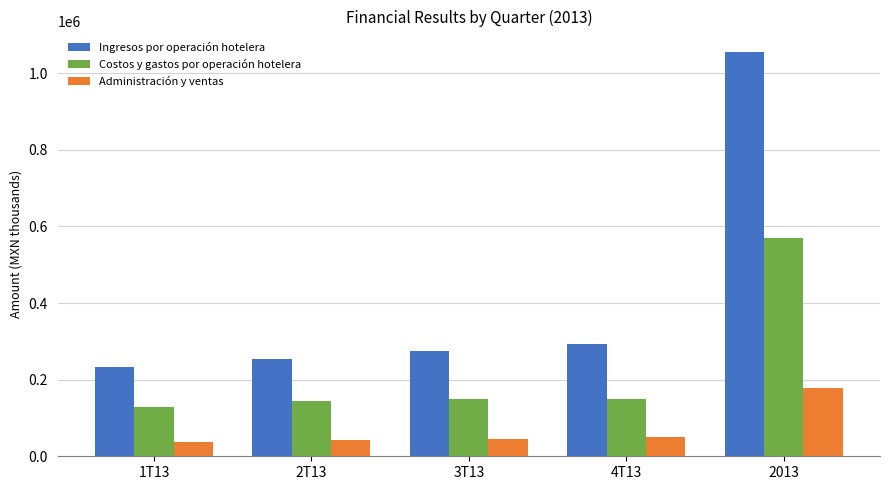

The value of Administración y ventas at 2013 is 177174.8. True or false?

True